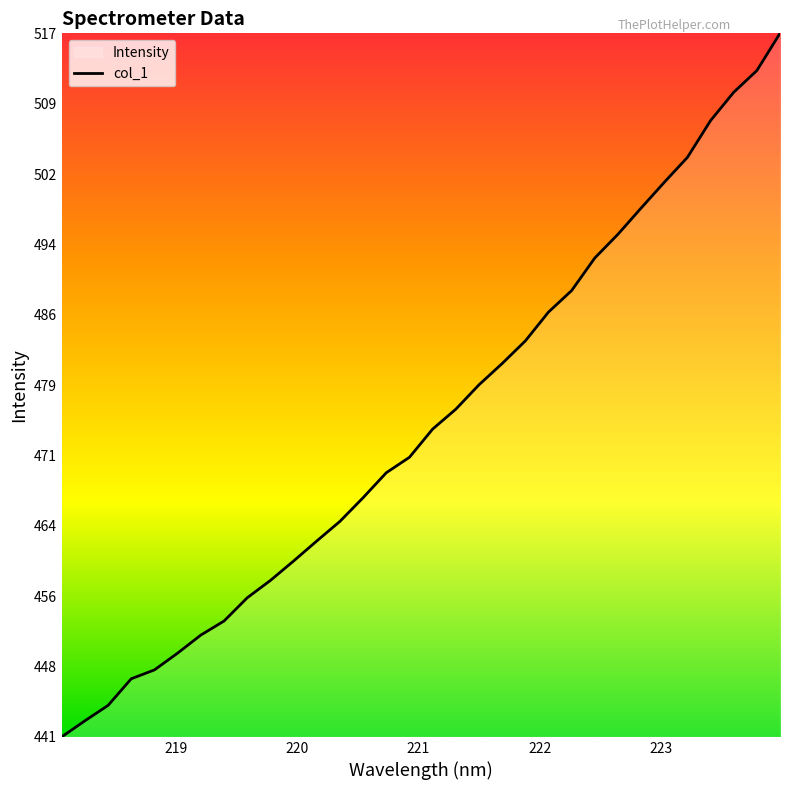

What is the smallest value displayed?

440.9